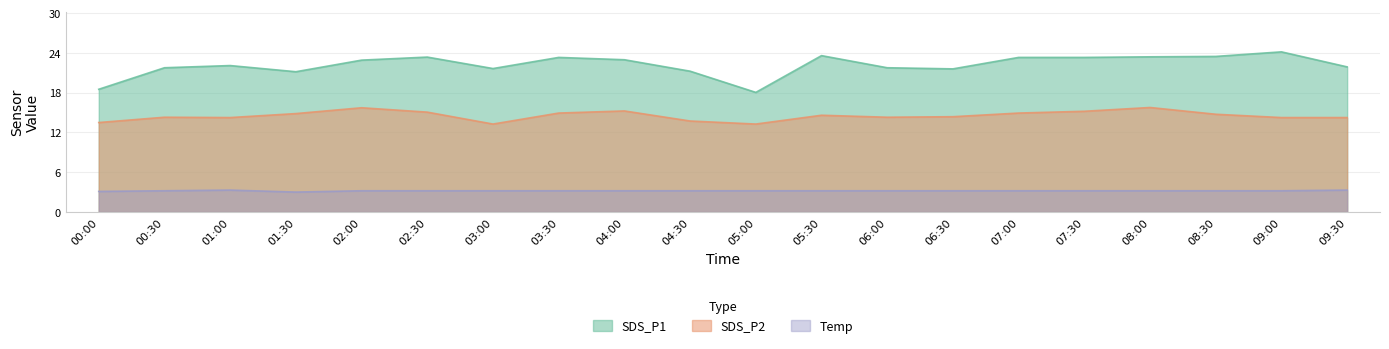

True or false: SDS_P1 has more than 0 points higher than both neighbors.

True